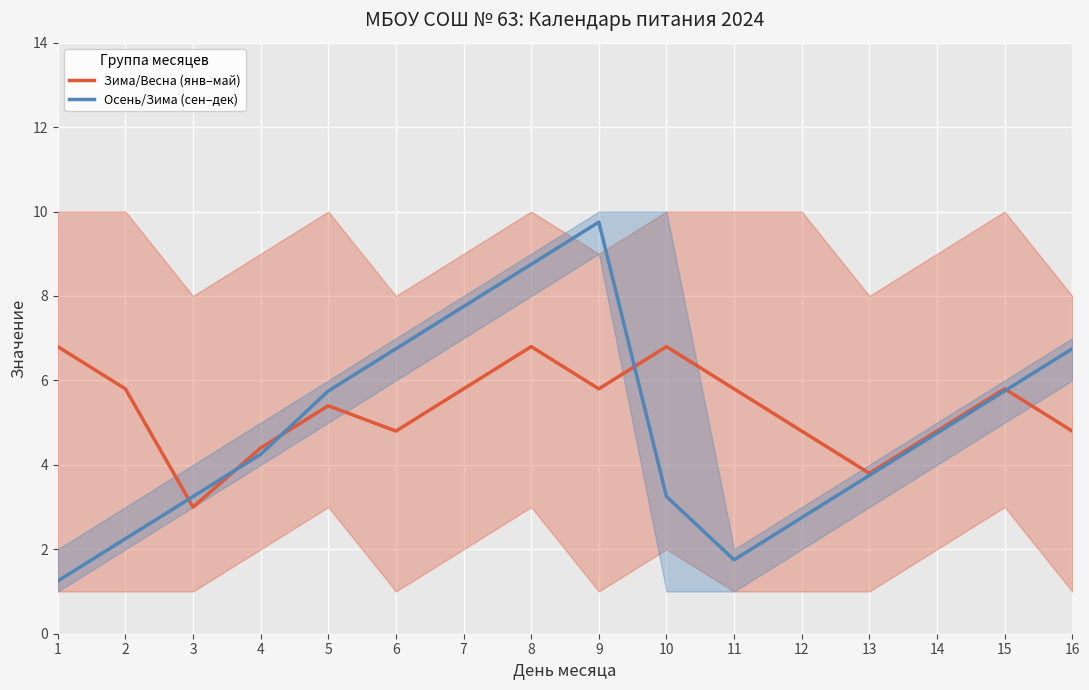

Count the number of data series in this chart.

2